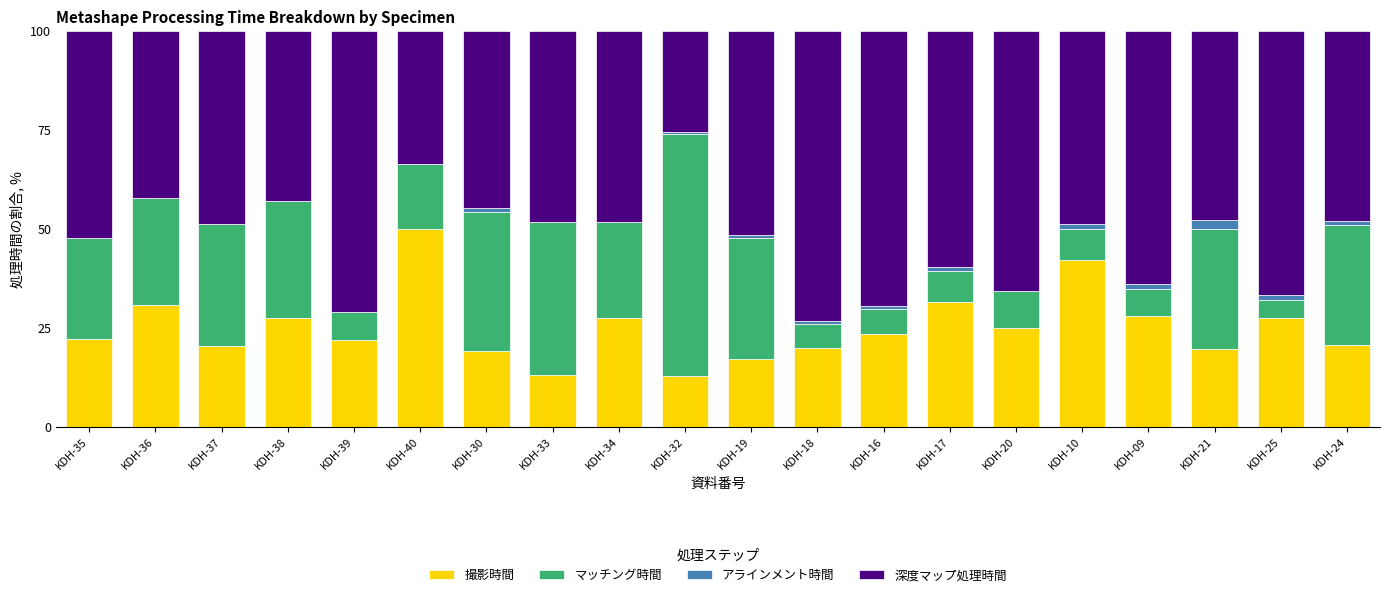

The value of 撮影時間 at KDH-34 is 27.6. True or false?

True